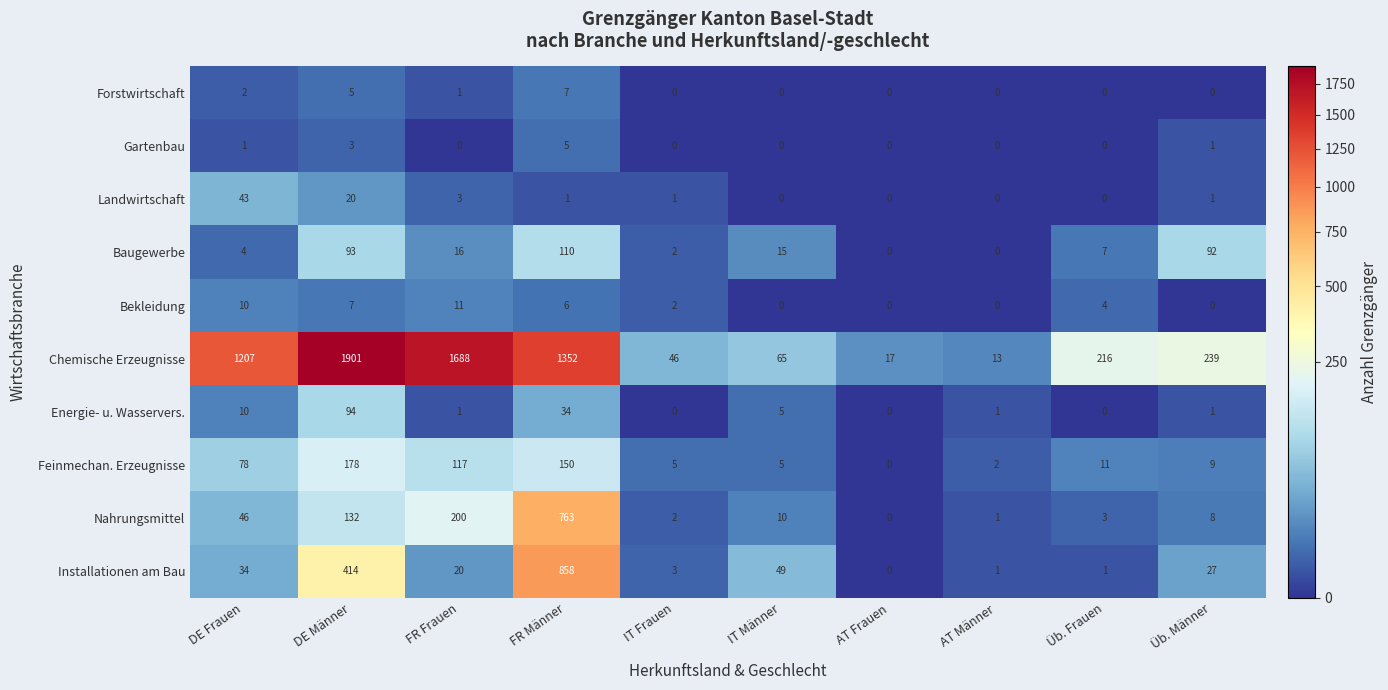

What is the difference between the maximum and minimum values in the Energie- u. Wasservers. series?

94